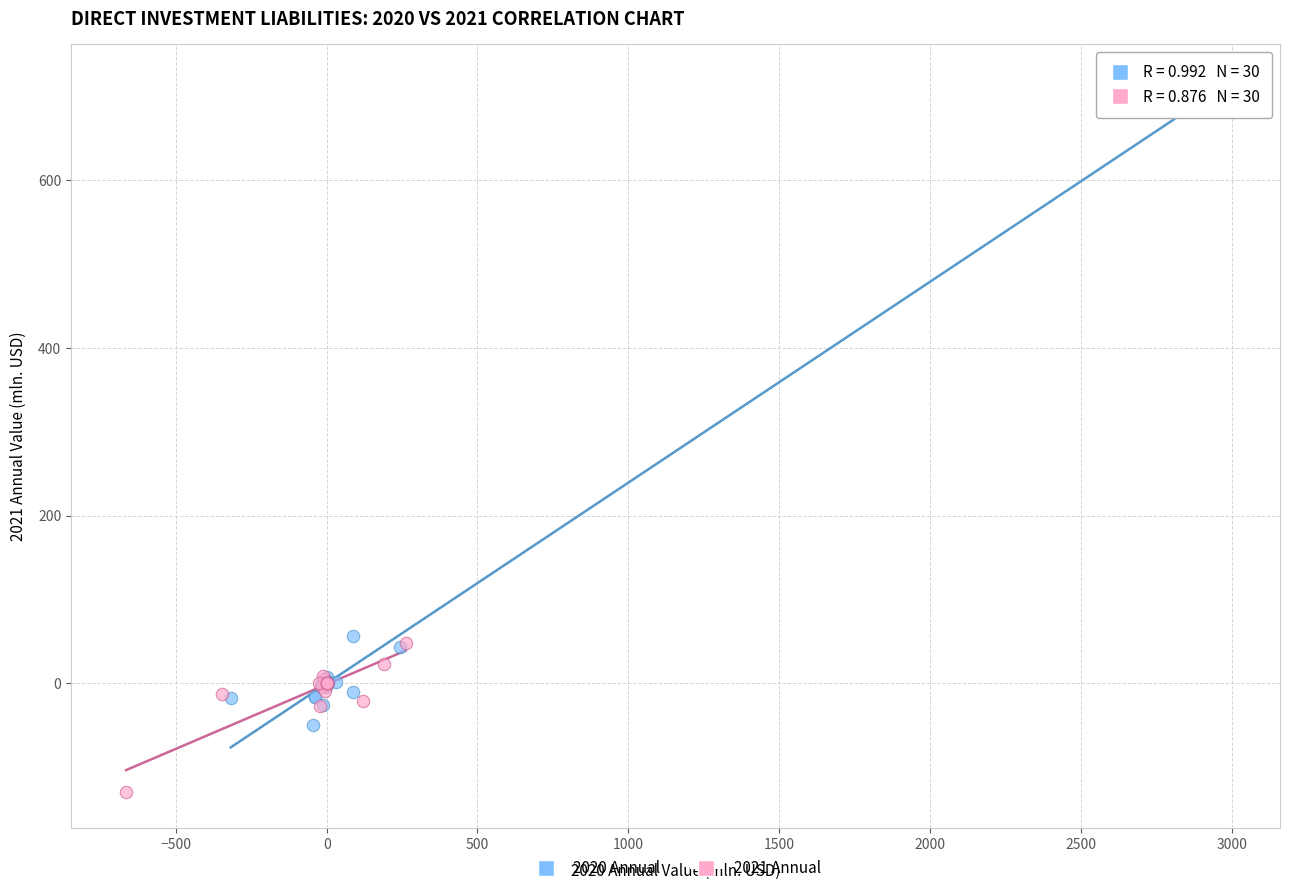

Which series has the largest Y range (max minus min)?

2020 Annual